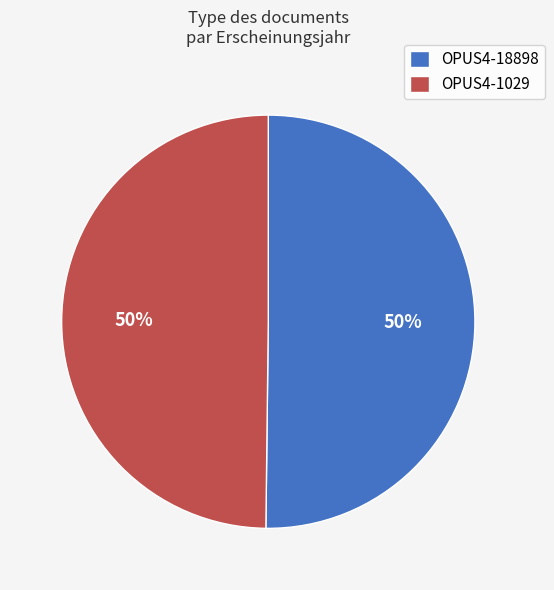

True or false: OPUS4-1029 accounts for 50% of the total.

True